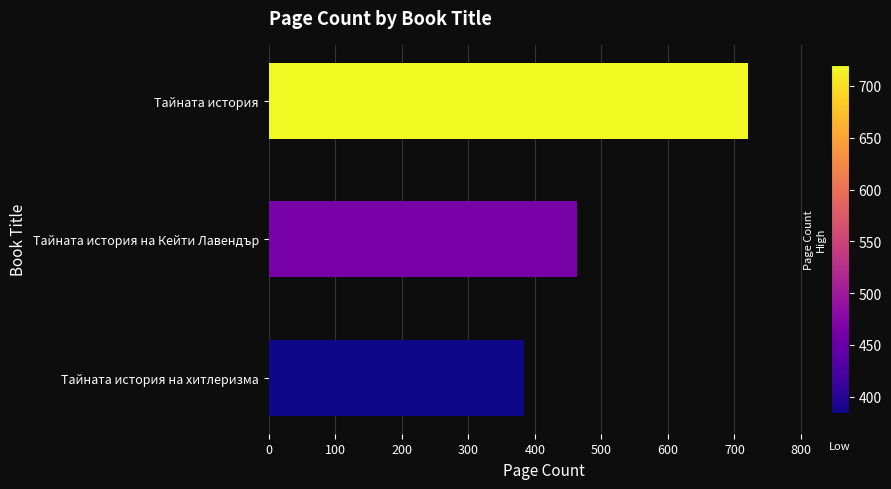

How many data points are less than 464?

1